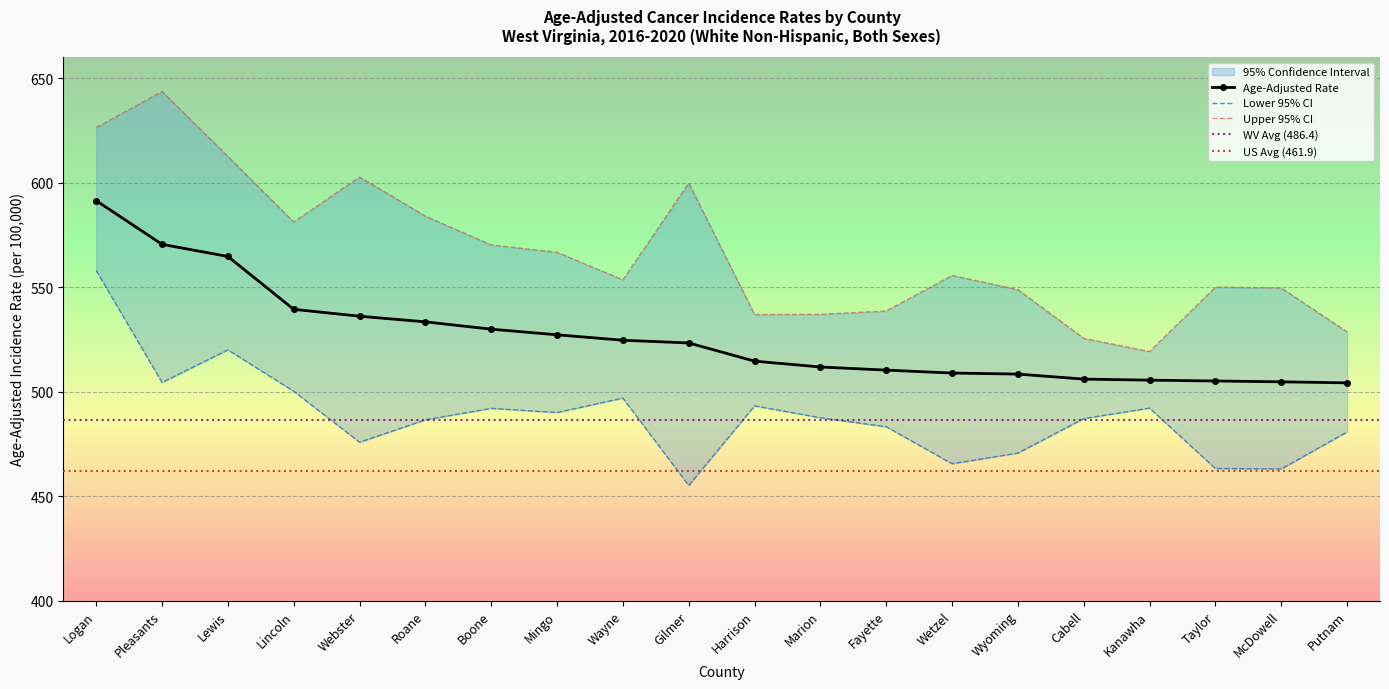

At which label does Upper 95% CI first exceed 555?

Logan